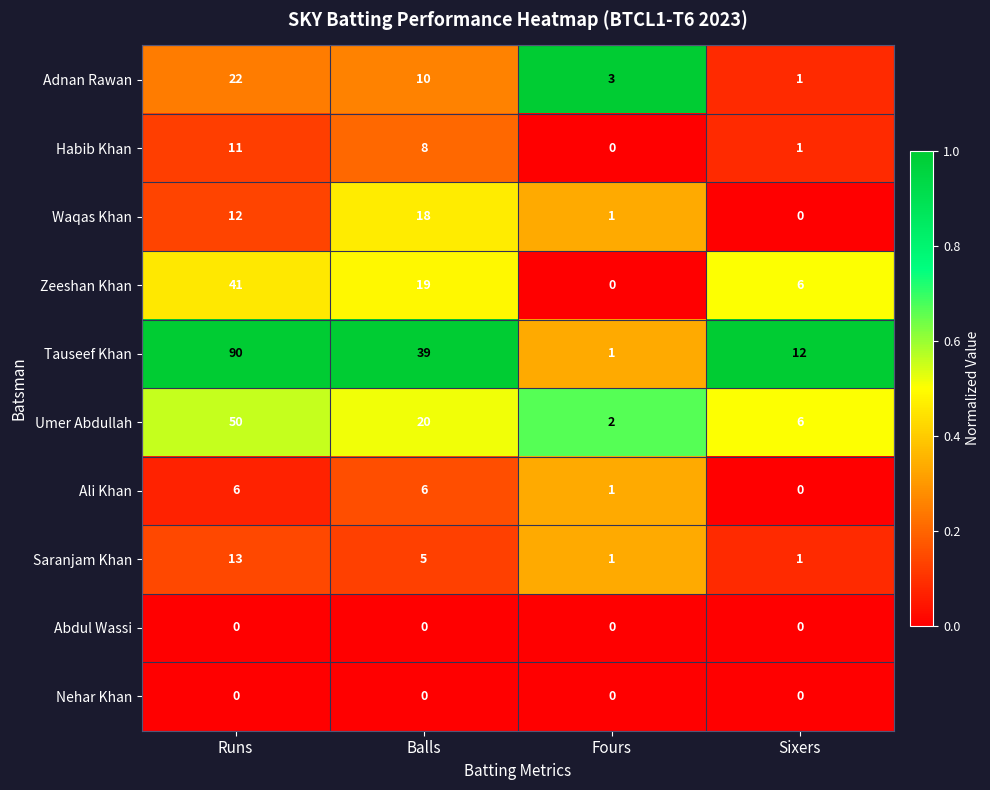

Rank the categories by Zeeshan Khan value from highest to lowest.

Runs, Balls, Sixers, Fours